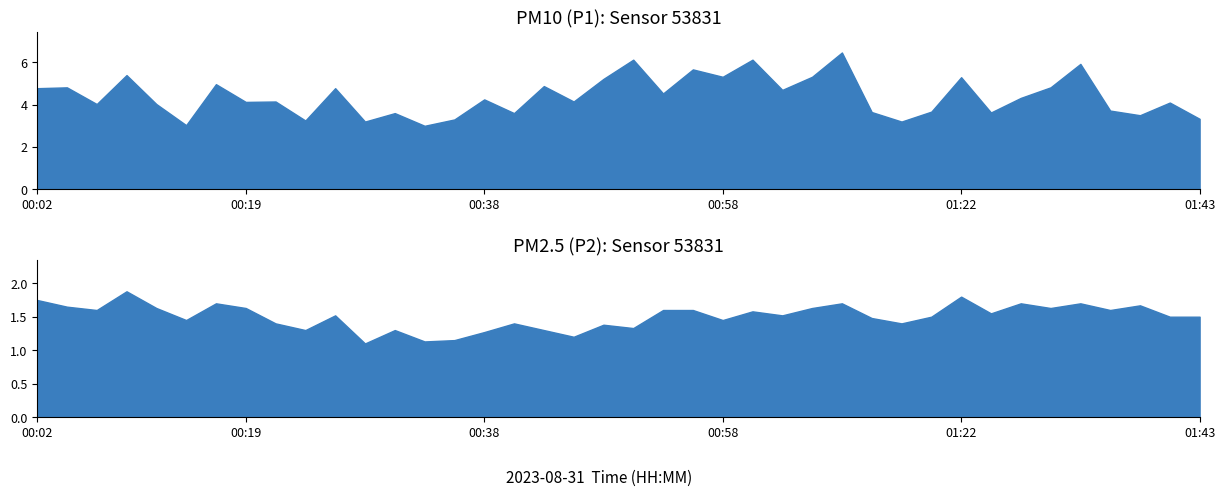

What is the average value of the P1 series?

4.4